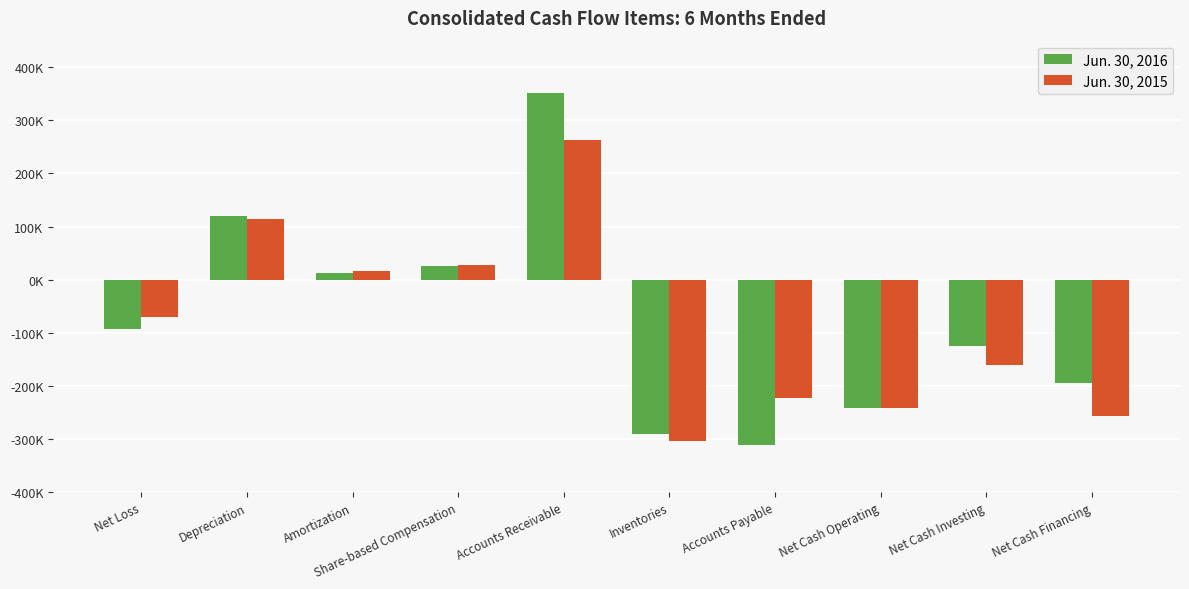

What are all the series names shown in the legend?

Jun. 30, 2016, Jun. 30, 2015